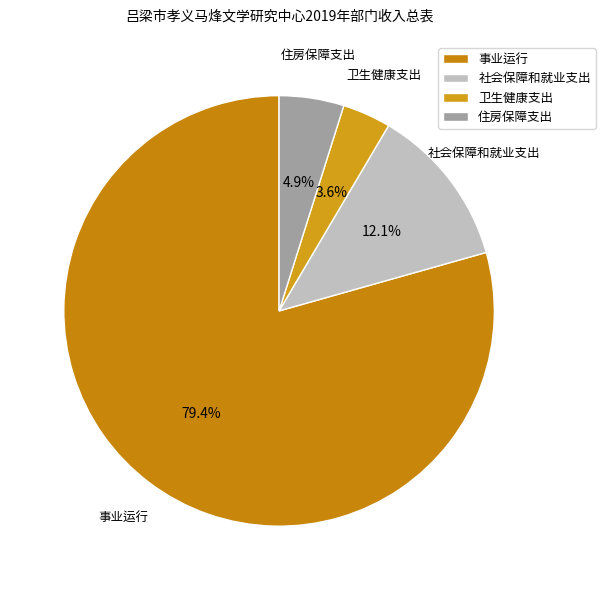

To the nearest percent, what is the difference between the 住房保障支出 and 社会保障和就业支出 slice percentages?

7%